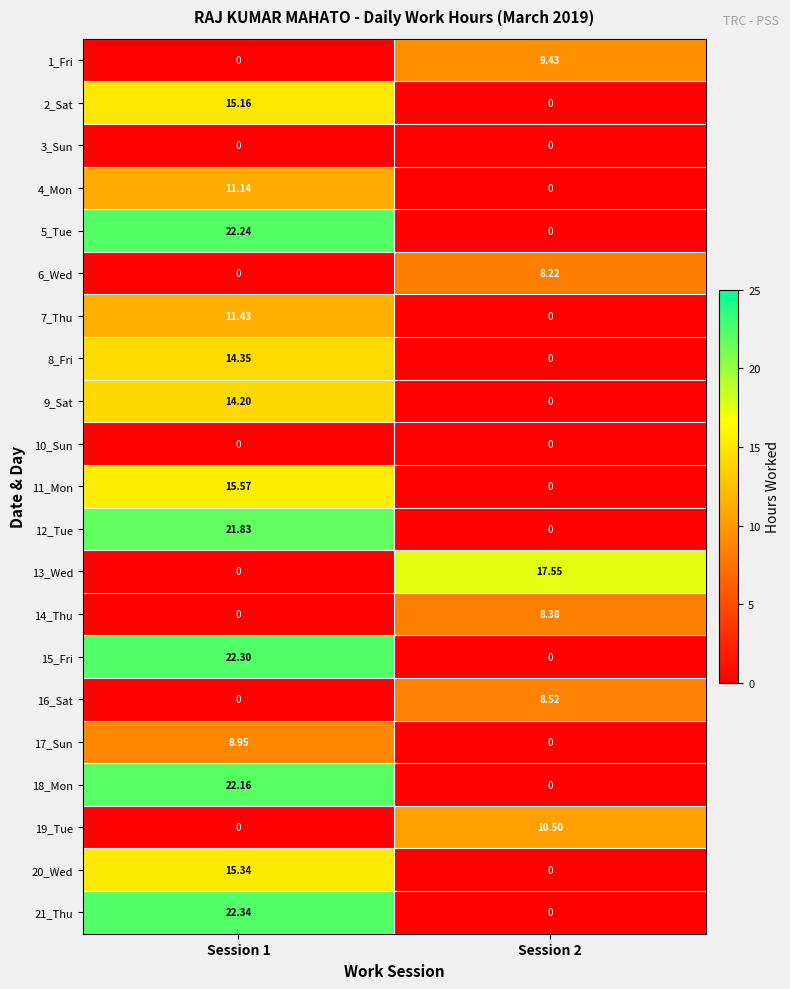

Is the value of 11_Mon at Session 2 greater than the value of 18_Mon at Session 1?

No